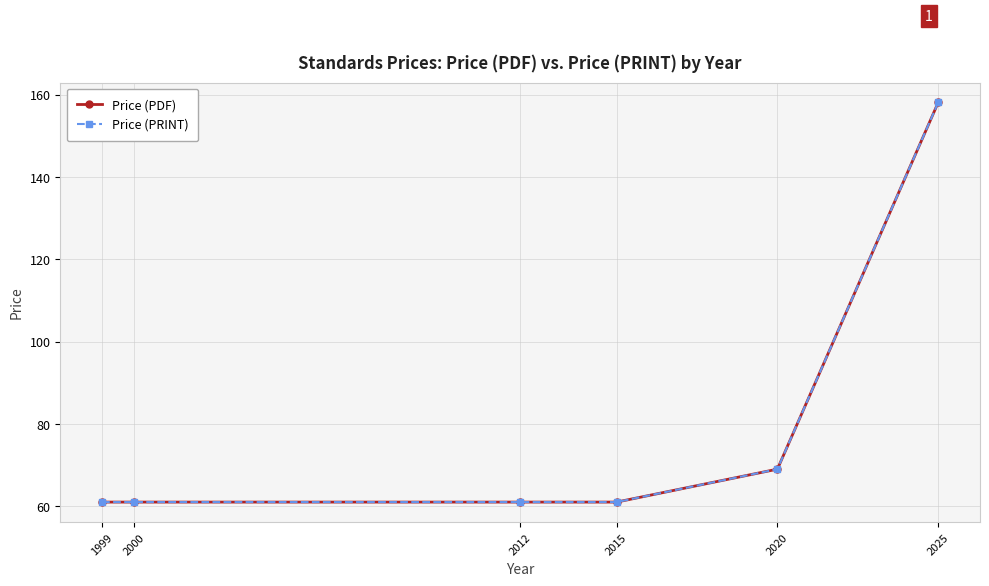

True or false: Price (PRINT) and Price (PDF) intersect in this chart.

False